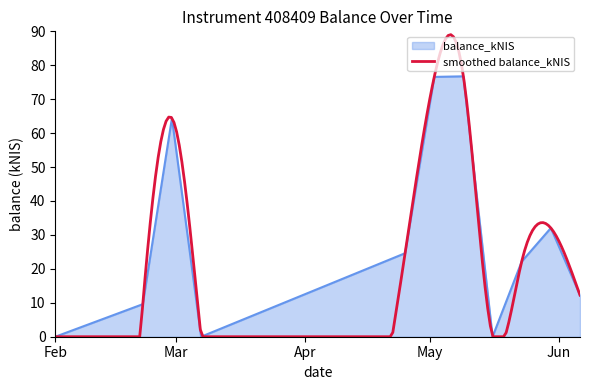

What position from the left is 2024-06-06?

11